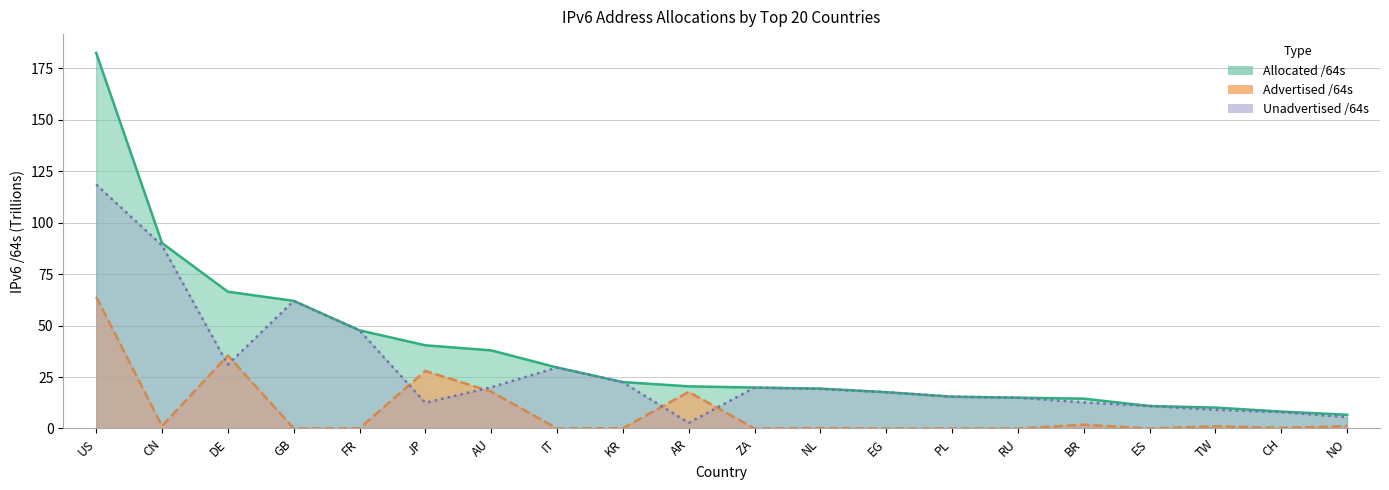

Which label corresponds to the largest value in the chart?

US